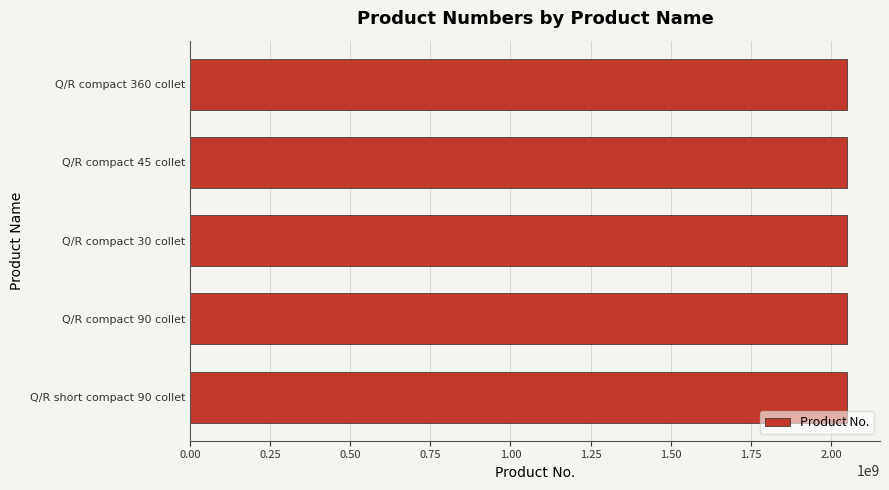

The value at Q/R compact 45 collet is 832597500. True or false?

False